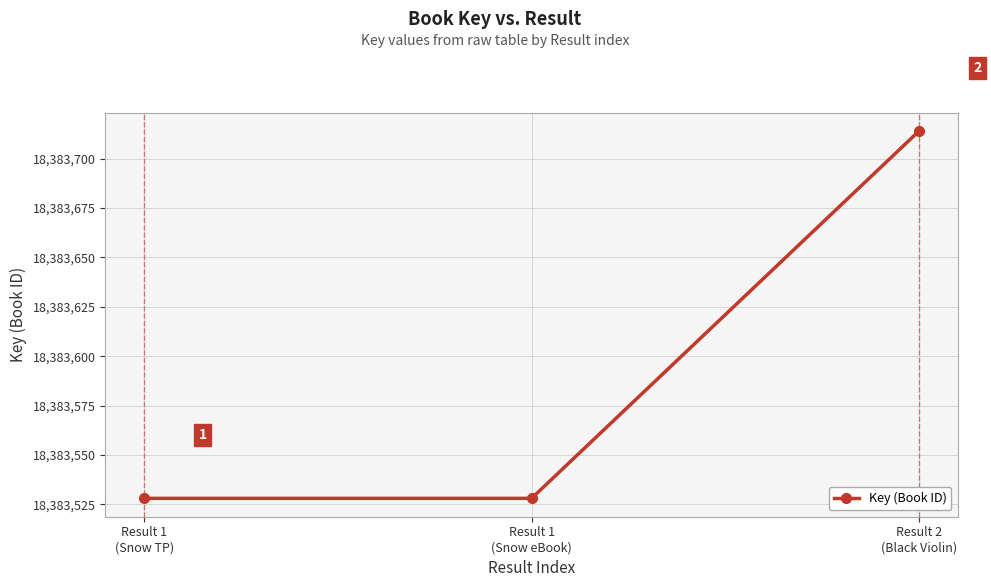

How many values are between 18383528 and 18383714?

3